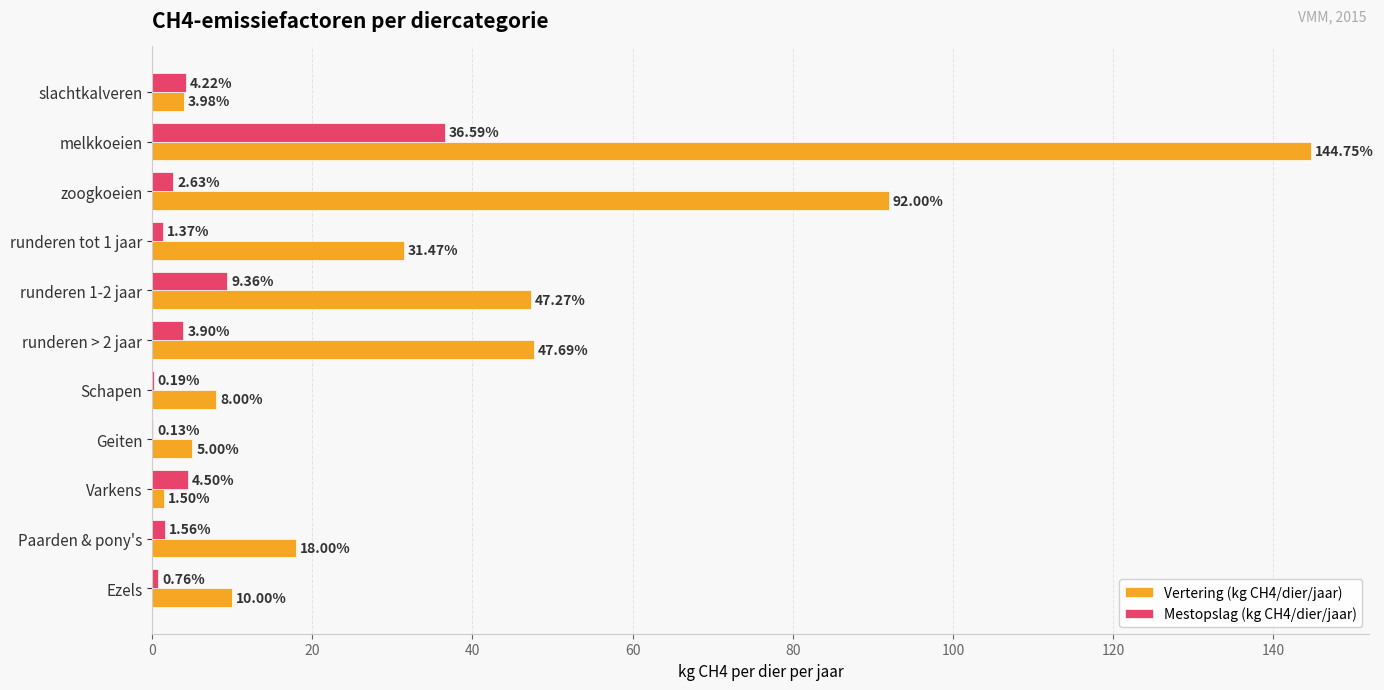

What is the total value across all series at zoogkoeien?

94.6